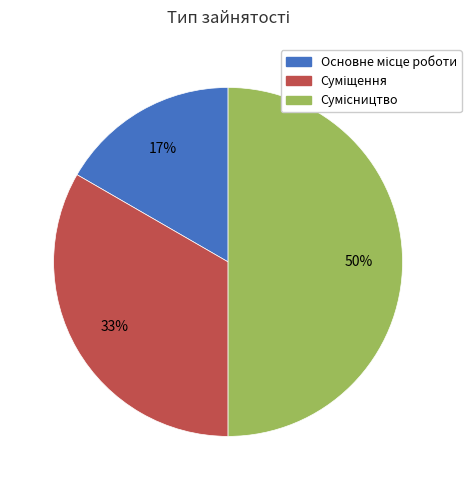

To the nearest percent, what is the difference between the largest and smallest slice percentages?

33%